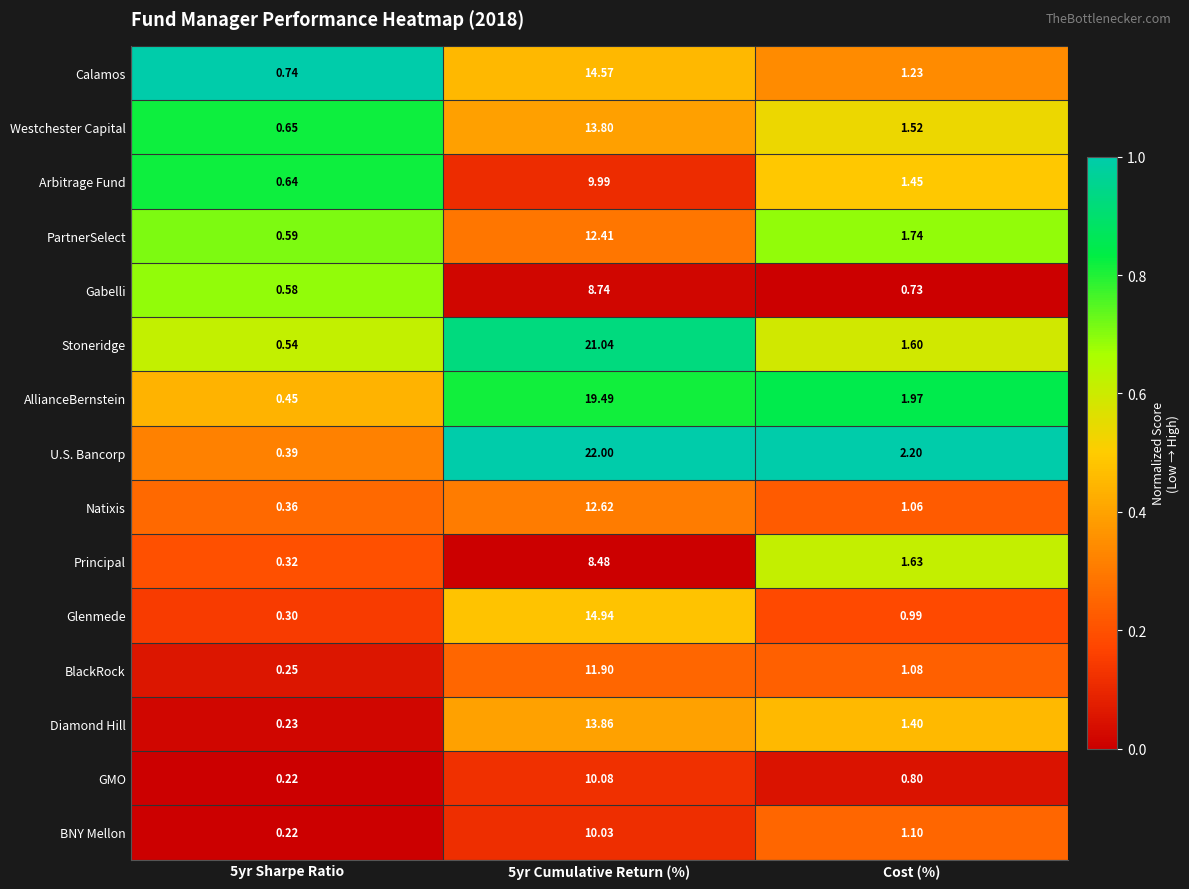

Rank the series at Cost (%) from highest to lowest value.

U.S. Bancorp, AllianceBernstein, PartnerSelect, Principal, Stoneridge, Westchester Capital, Arbitrage Fund, Diamond Hill, Calamos, BNY Mellon, BlackRock, Natixis, Glenmede, GMO, Gabelli